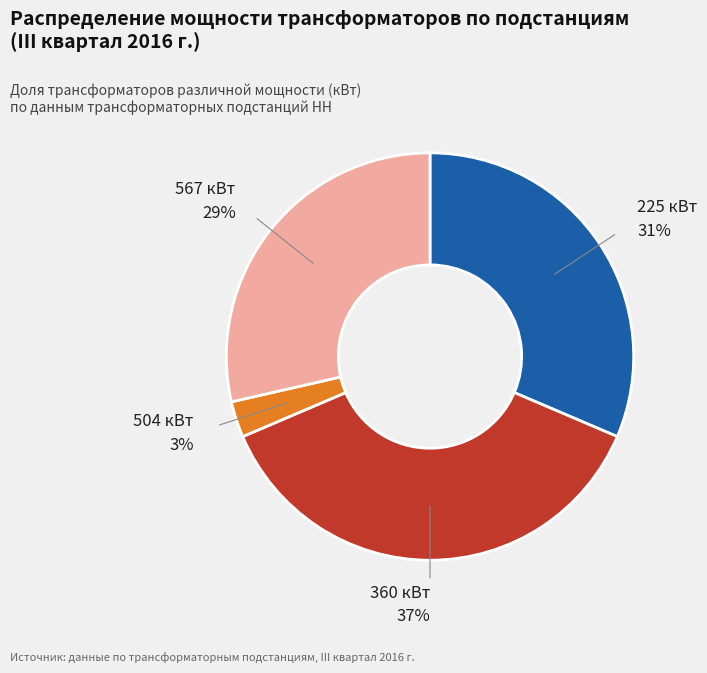

To the nearest percent, what is the average slice percentage?

25%